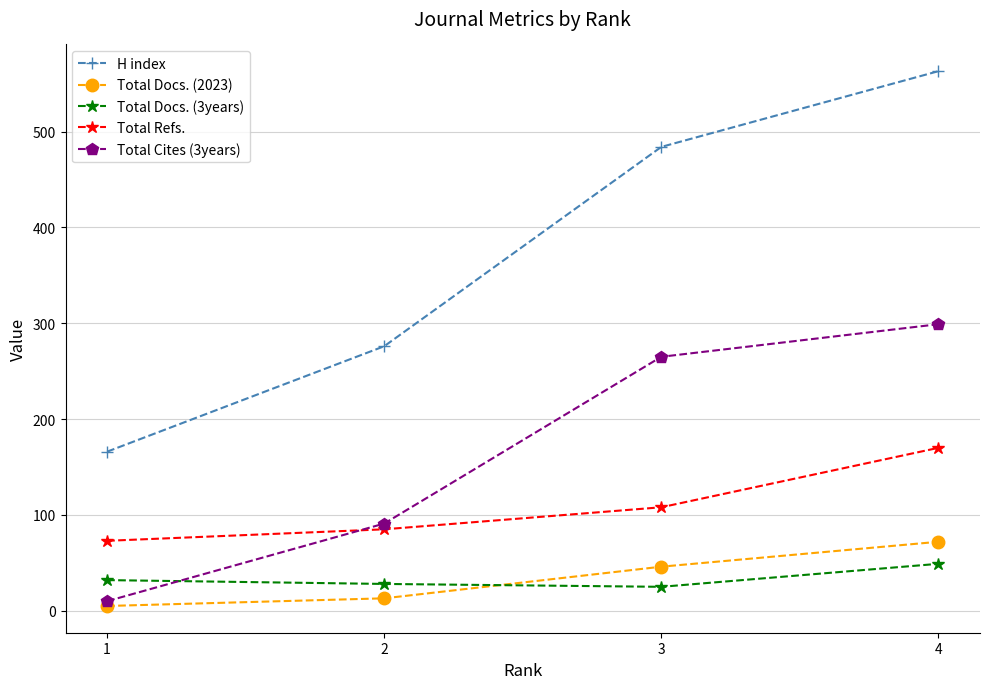

At how many categories does at least one series exceed 135?

4